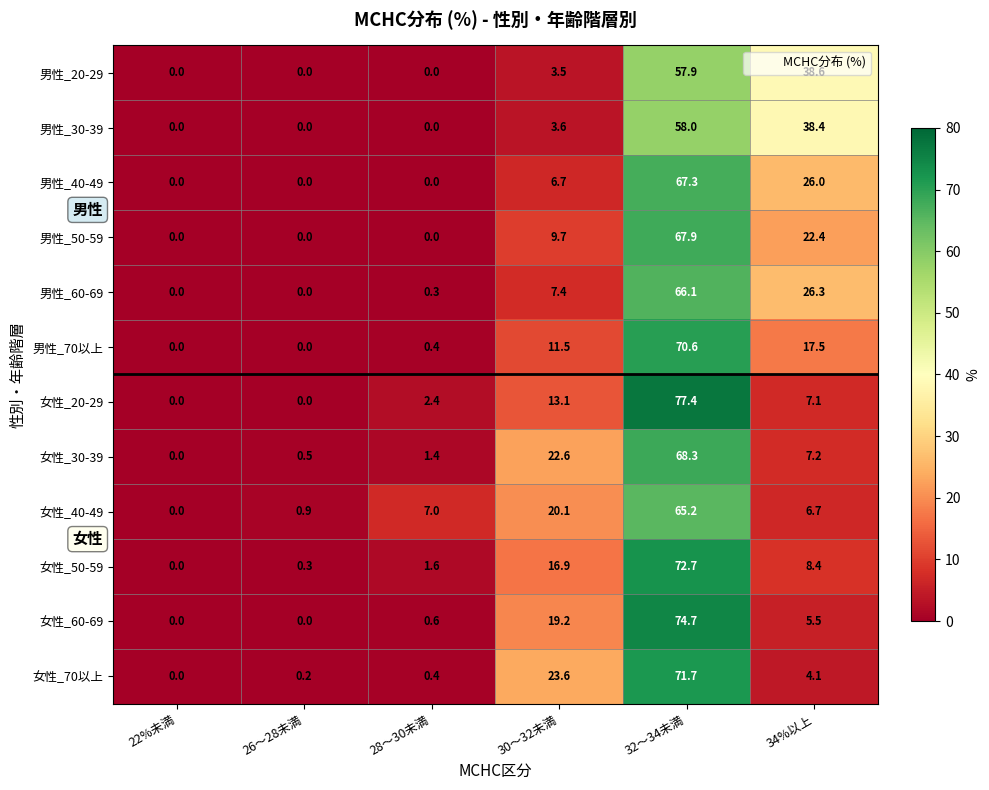

What is the difference between the maximum and minimum values in the 男性_70以上 series?

70.6